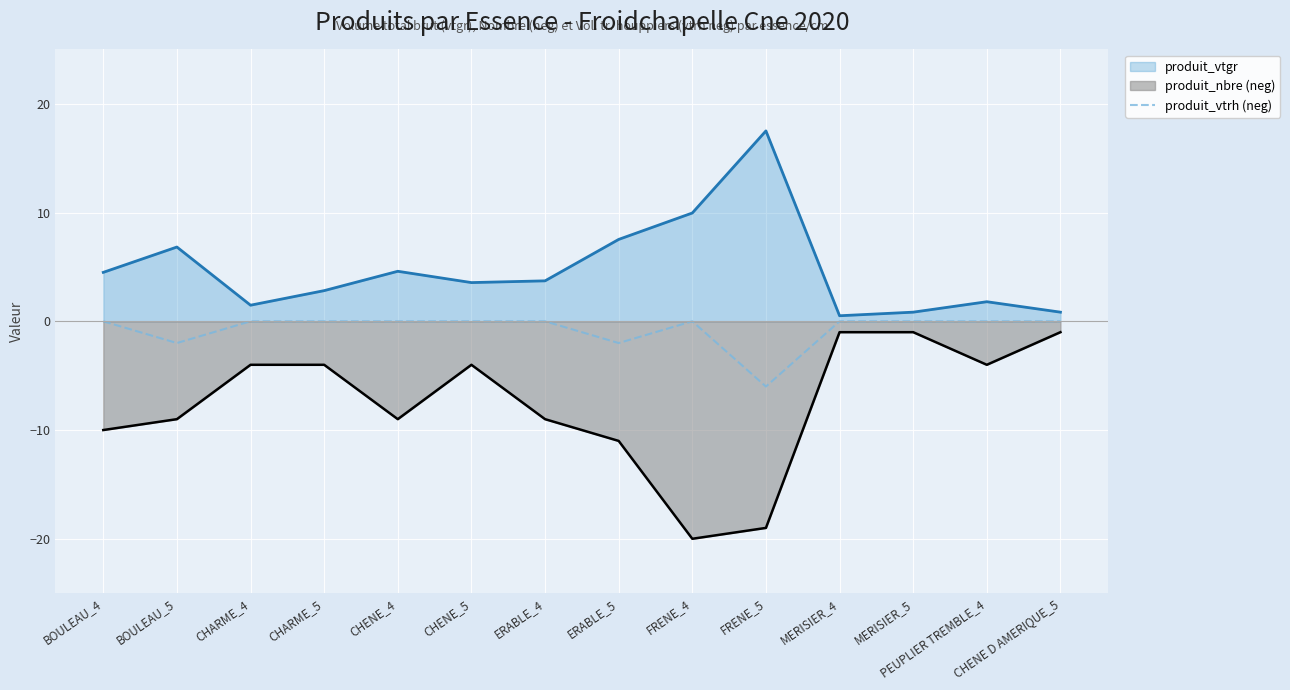

What is the difference between the maximum and minimum values in the produit_vtgr series?

17.0